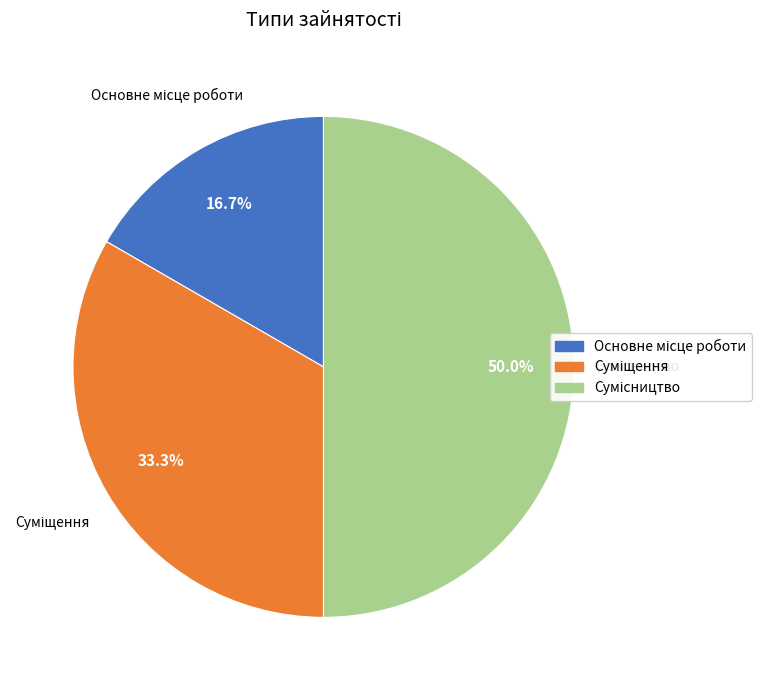

Is it true that Основне місце роботи is 17% of the pie?

True